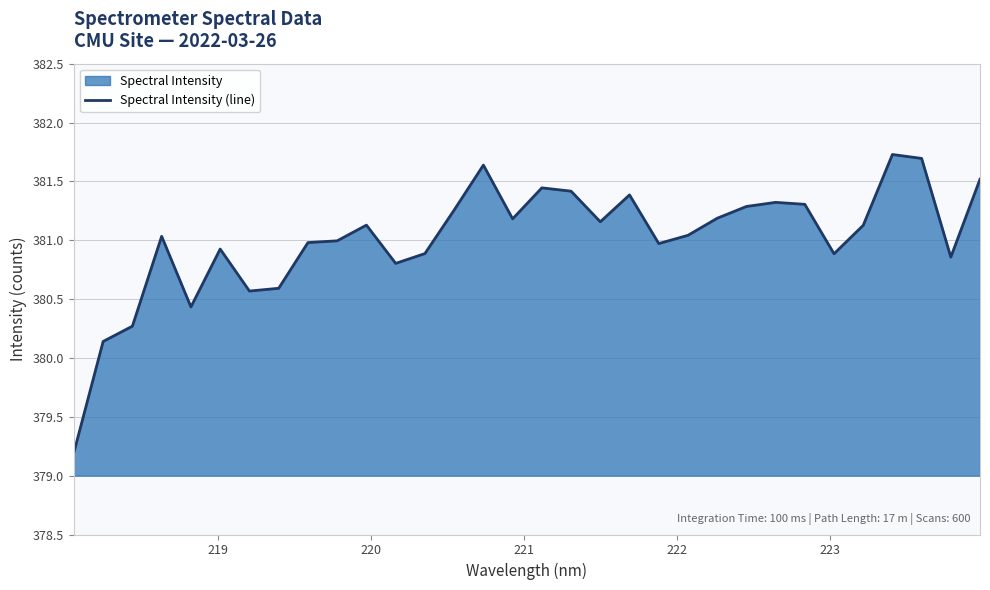

What is the smallest value displayed?

379.2